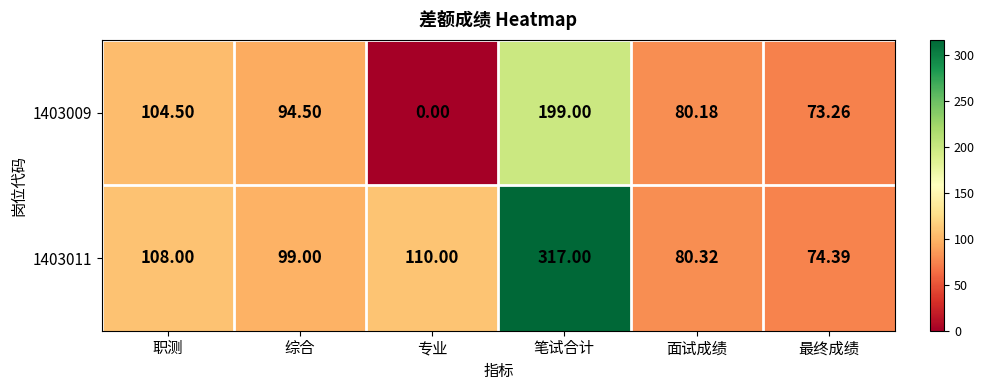

Between 职测 and 最终成绩, which series saw the biggest shift?

1403011